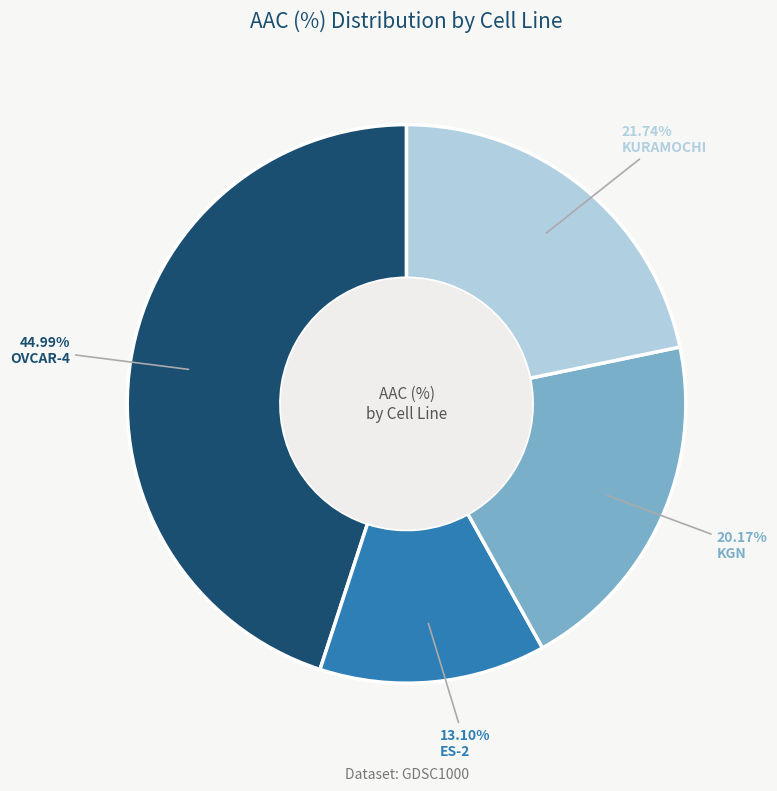

Is there any slice that represents more than half of the pie?

No